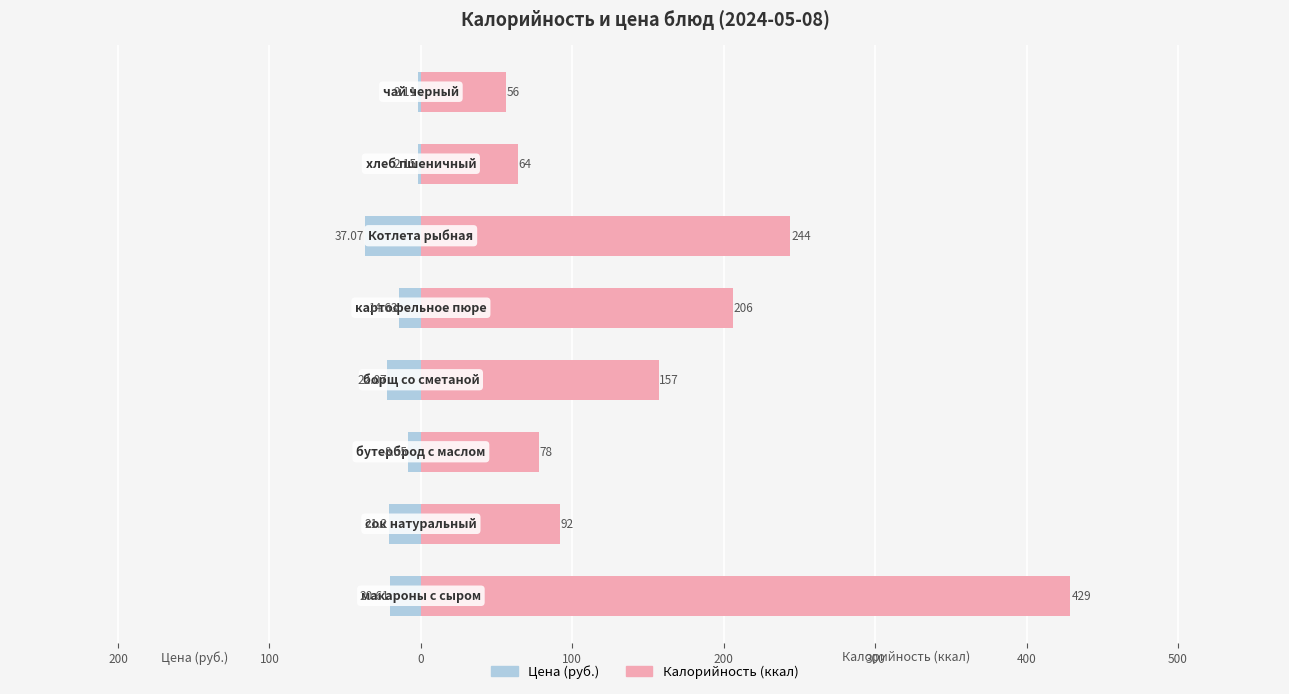

At how many categories does at least one series exceed 394?

1